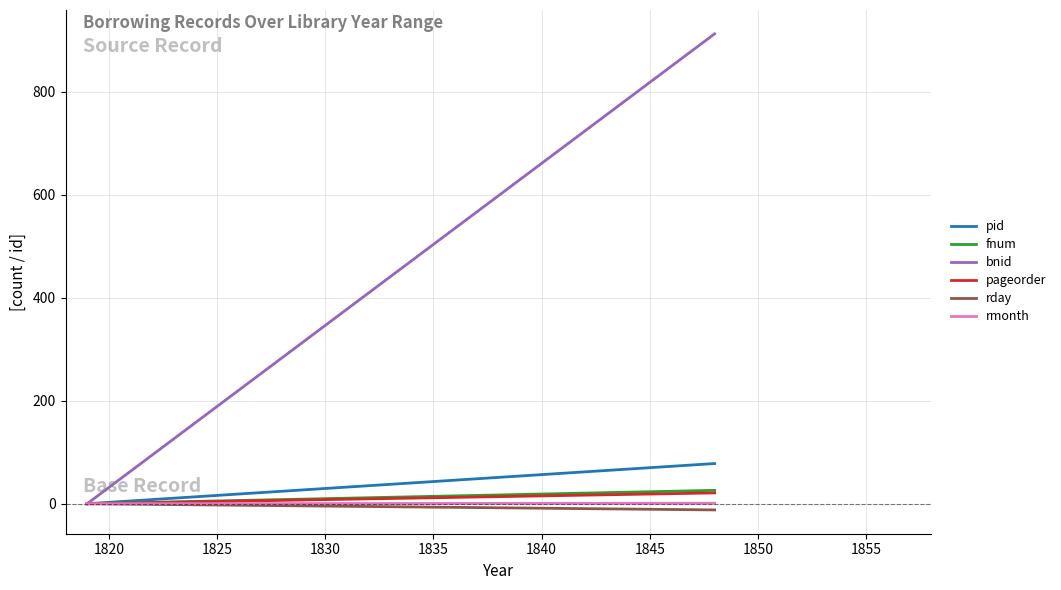

At 1820, list the series in order from largest to smallest.

bnid, pid, fnum, pageorder, rmonth, rday